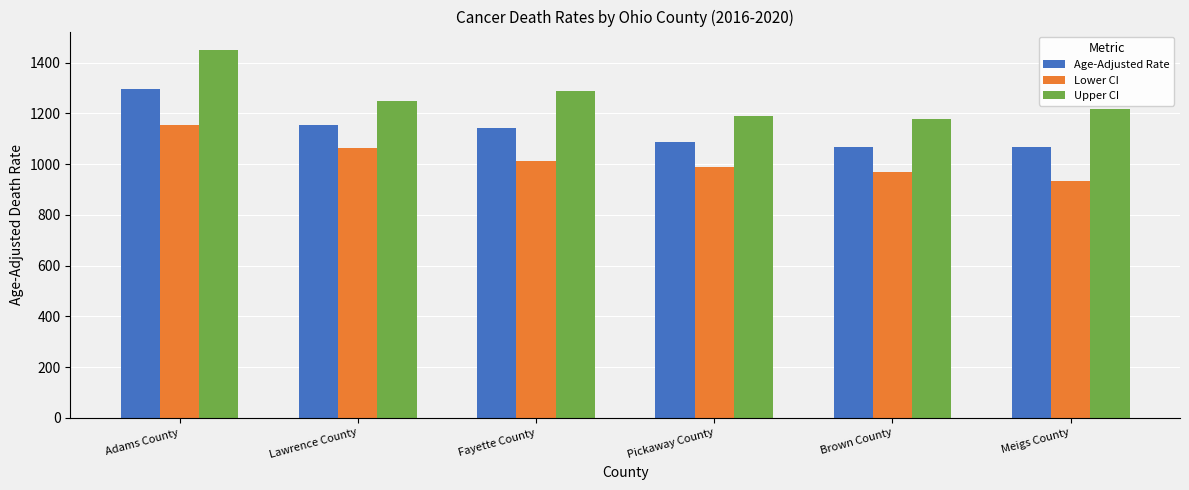

What is the difference between the highest and lowest values at Fayette County?

278.3